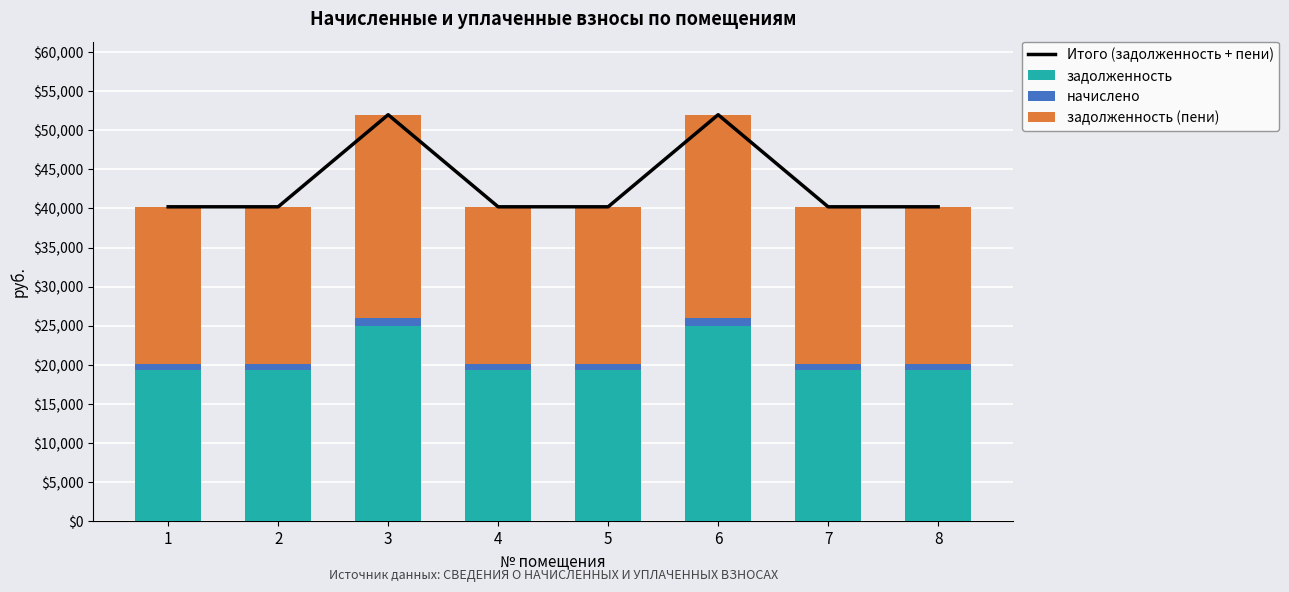

Which series has the widest spread of values?

Итого (задолженность + пени)